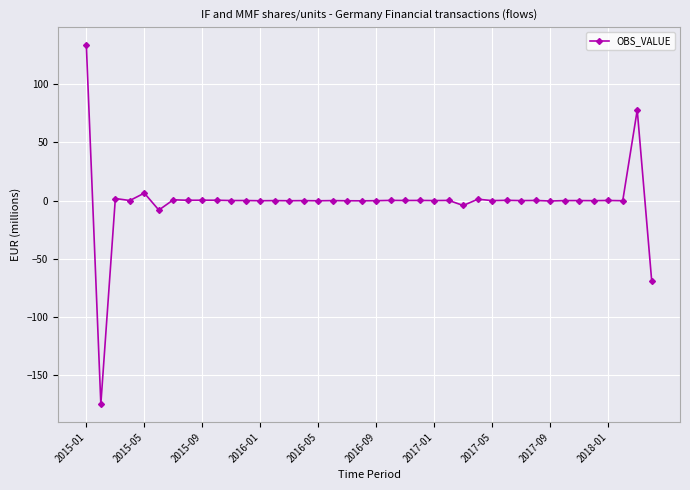

What is the maximum value shown in the chart?

133.6